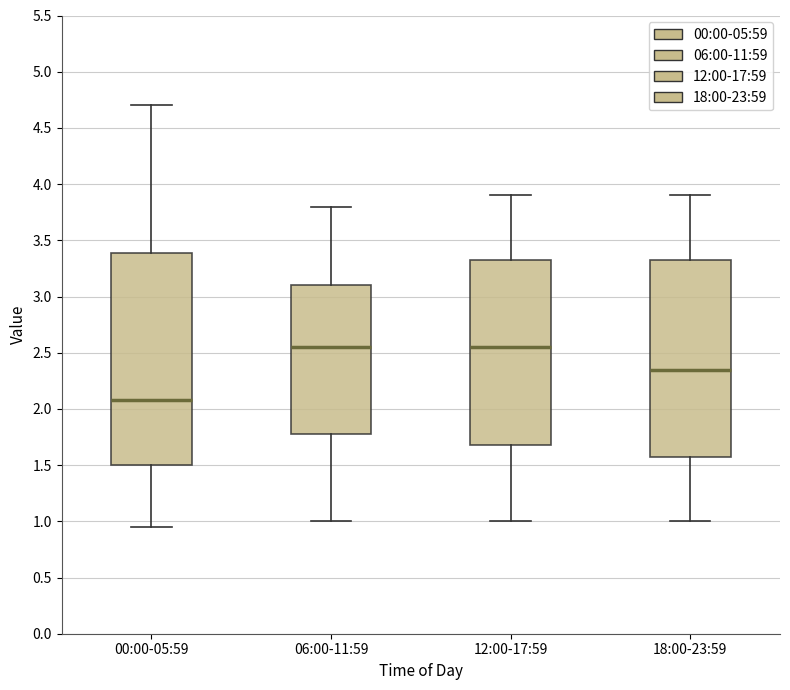

Which box is the tallest, from its lower edge to its upper edge?

00:00-05:59